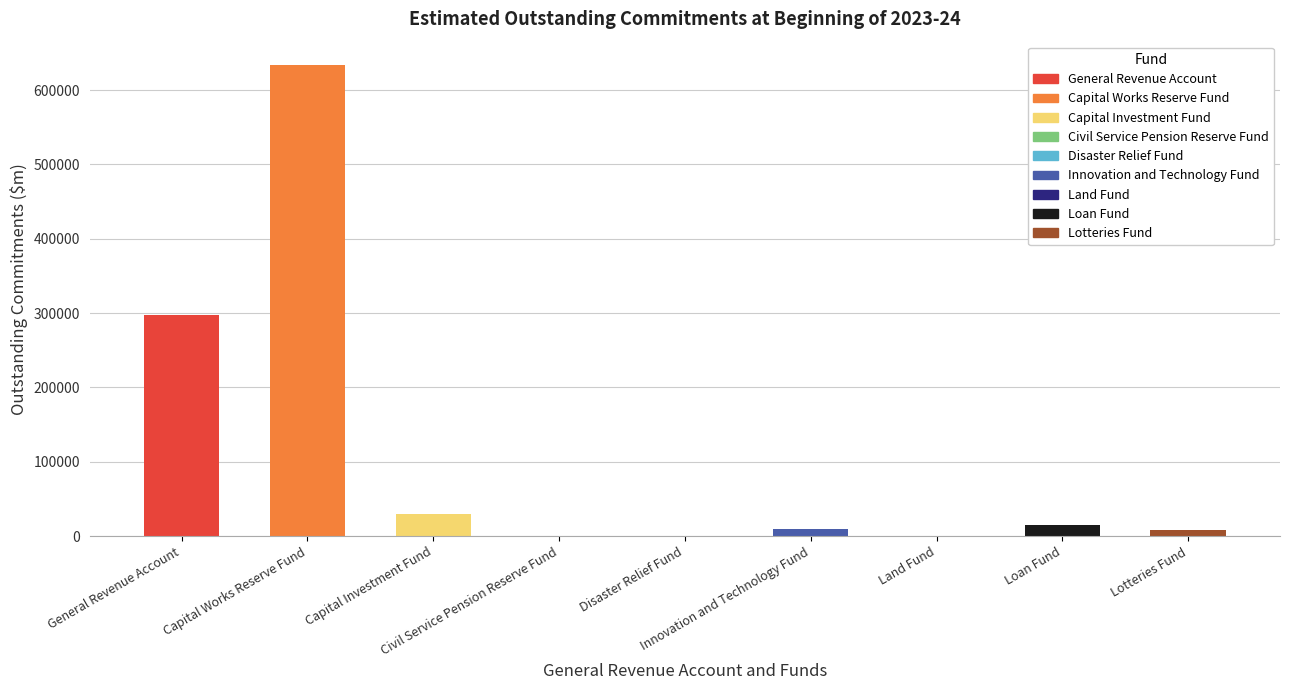

What is the sum of all values?

994879